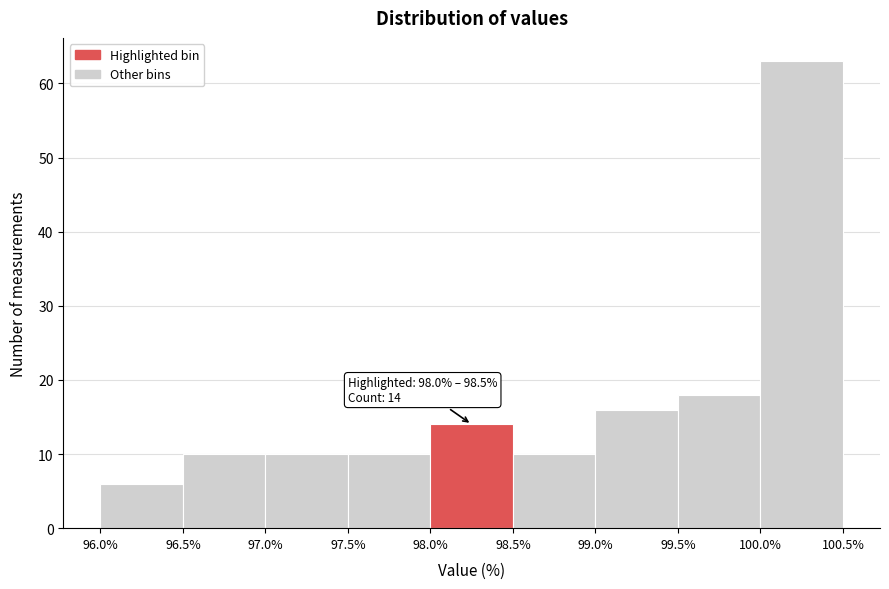

Which range on the x-axis has the tallest bar?

100.0% to 100.5%